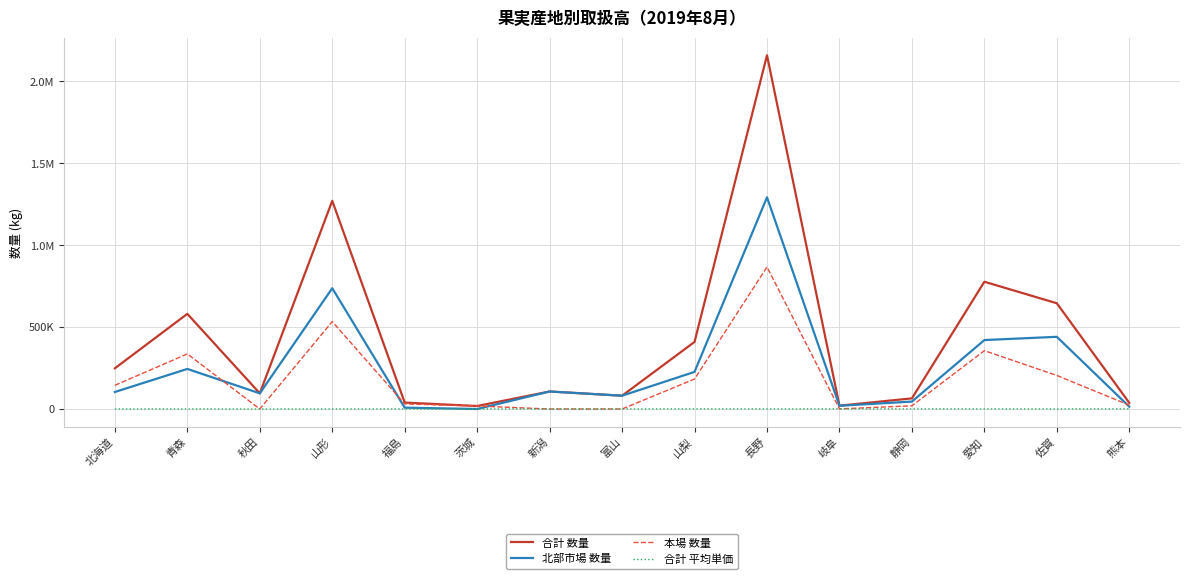

At which category does 合計 数量 reach its first local valley?

秋田